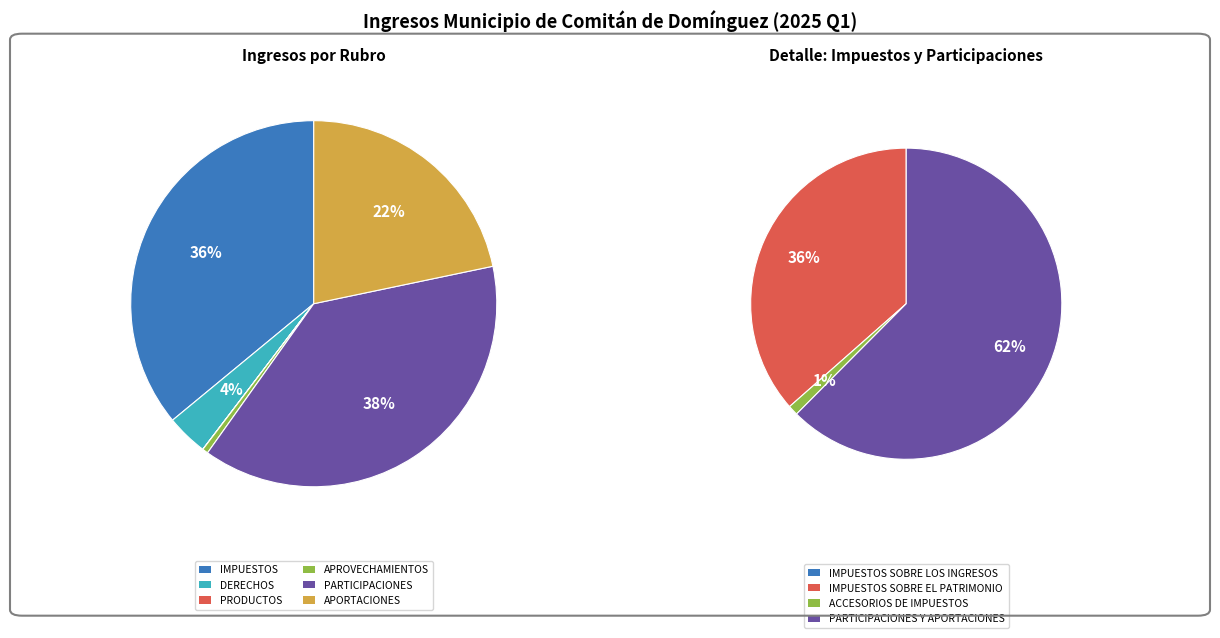

How many segments does this pie chart have?

10